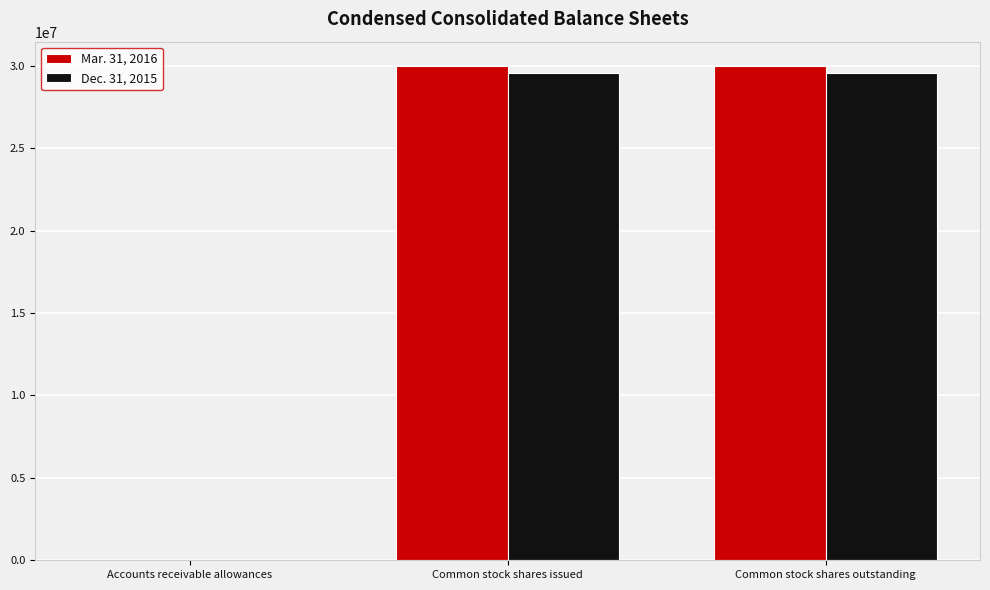

Count the Mar. 31, 2016 values in the range 141 to 29971612.

3